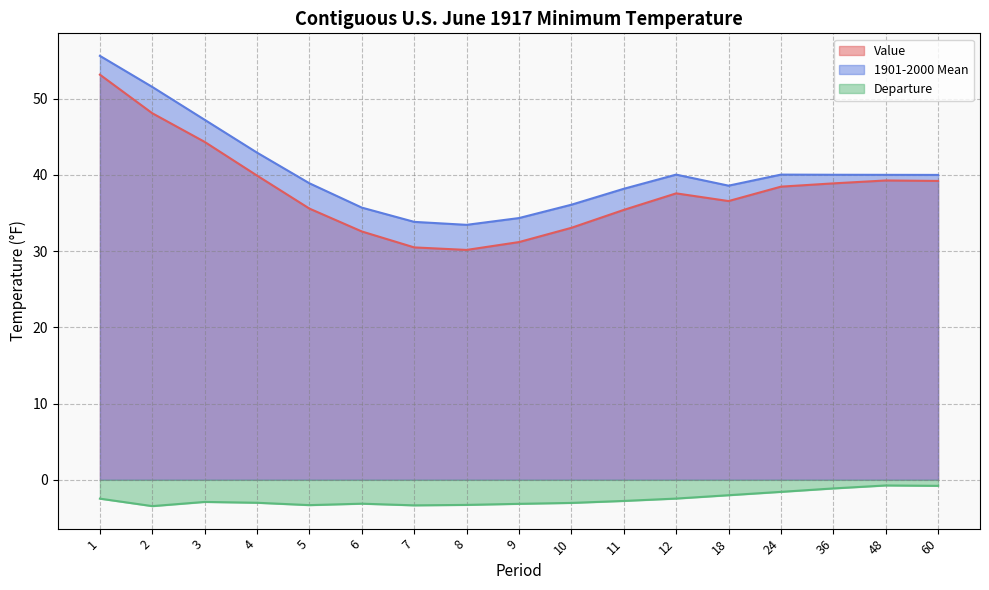

What is the greatest value displayed?

55.6